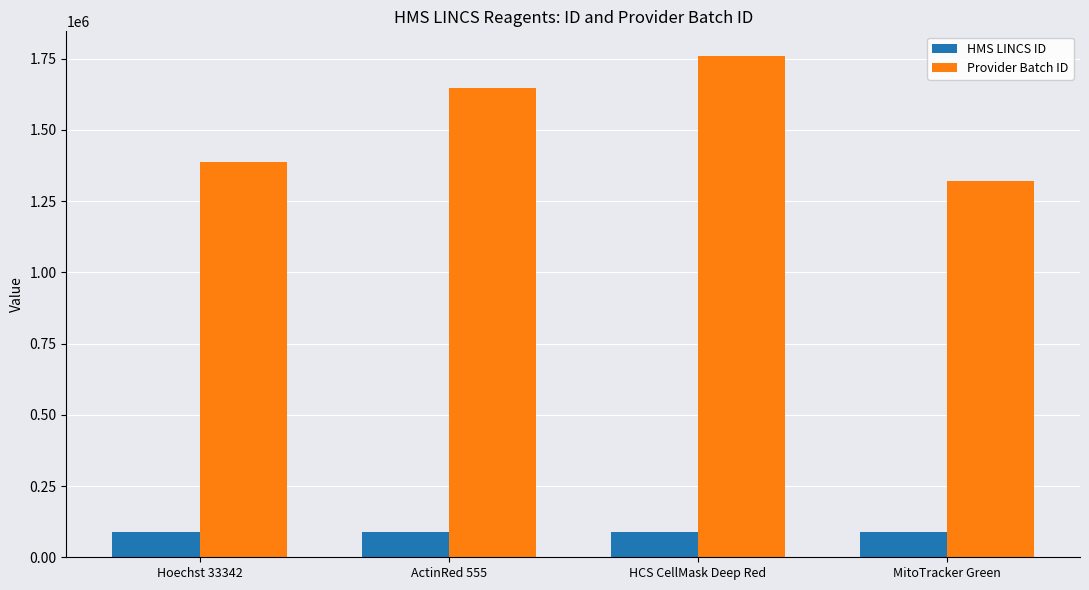

List the series in order of their overall mean, lowest first.

HMS LINCS ID, Provider Batch ID